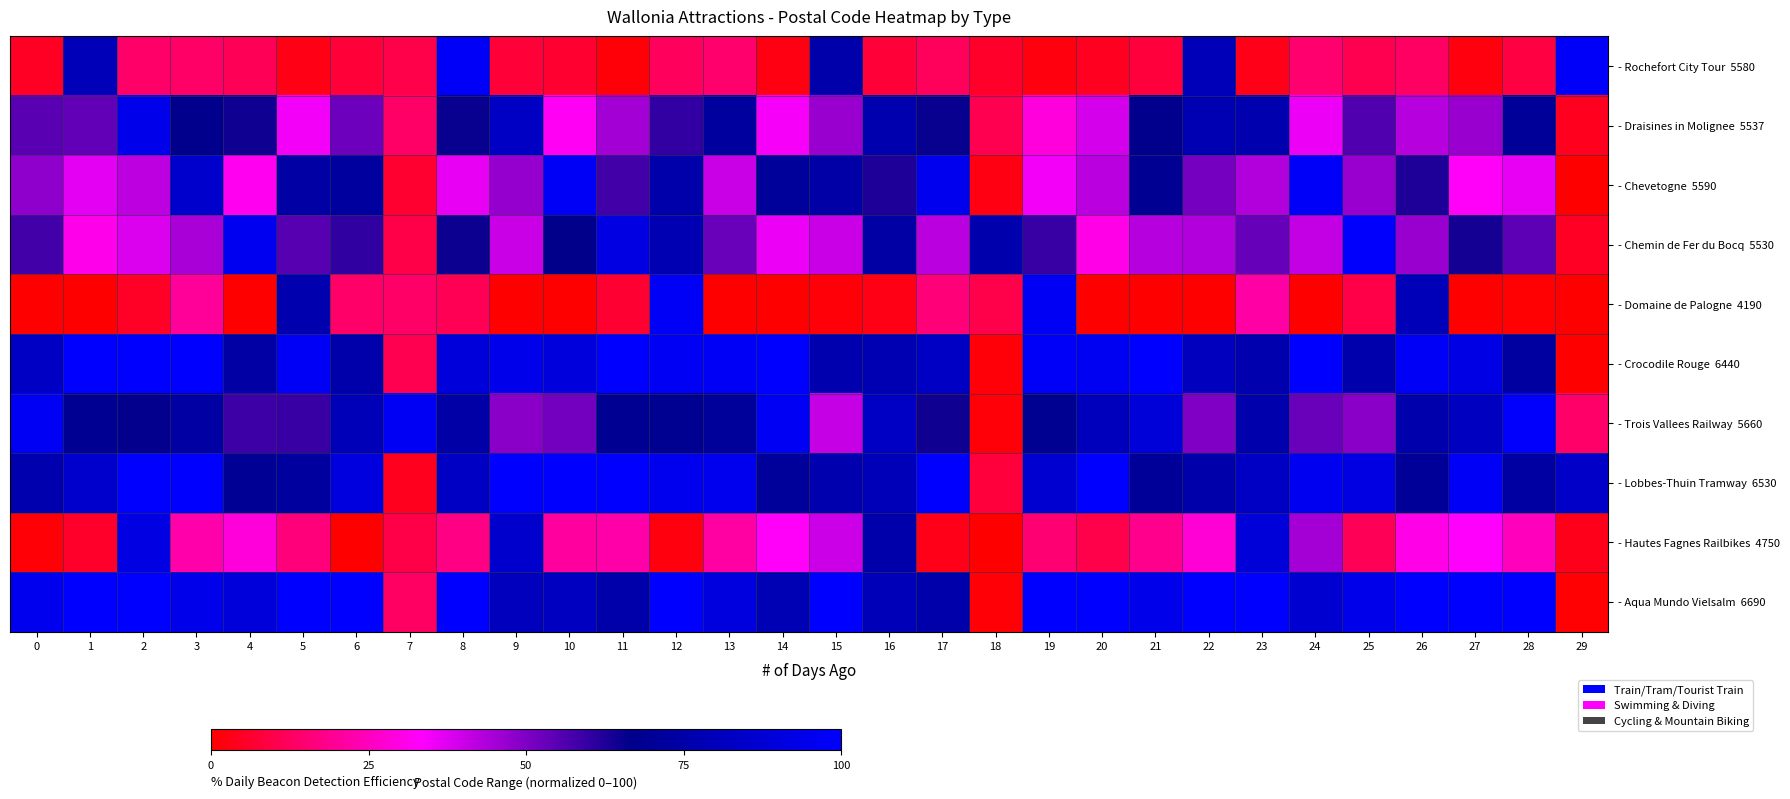

True or false: - Chevetogne 5590 has a value of 92.2 at 22.

False